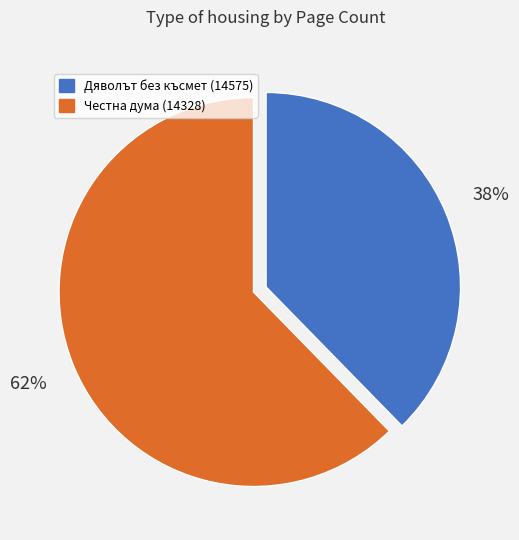

Which slice is the smallest?

Дяволът без късмет (14575)